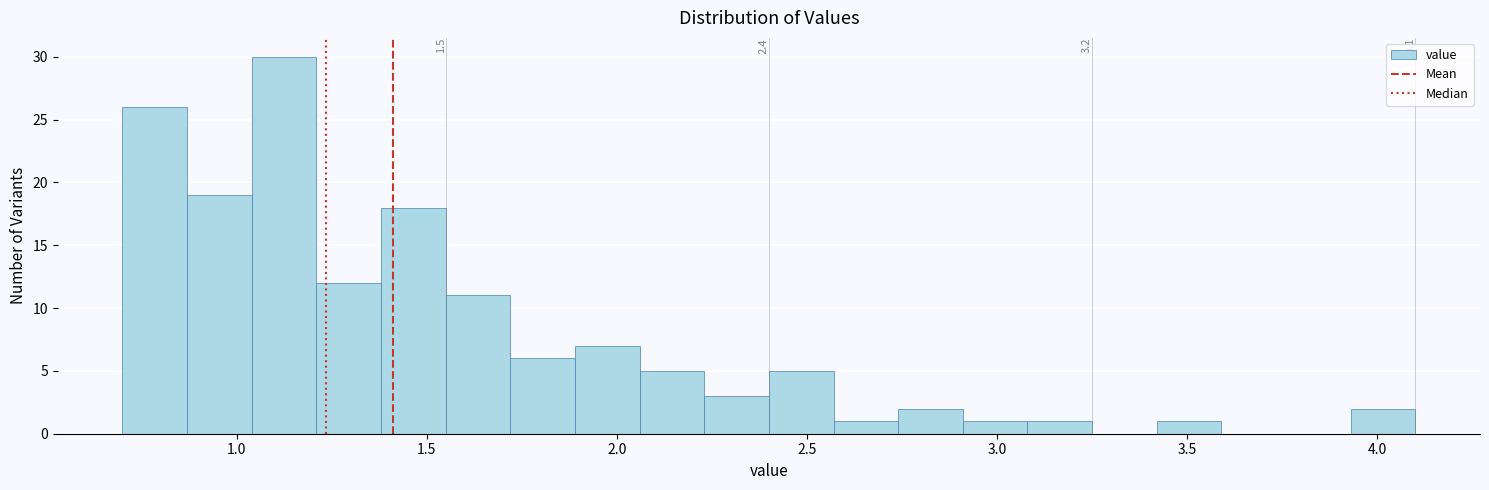

Around what value on the x-axis is the tallest bar? Give the approximate position of its centre, as read against the axis.

1.15